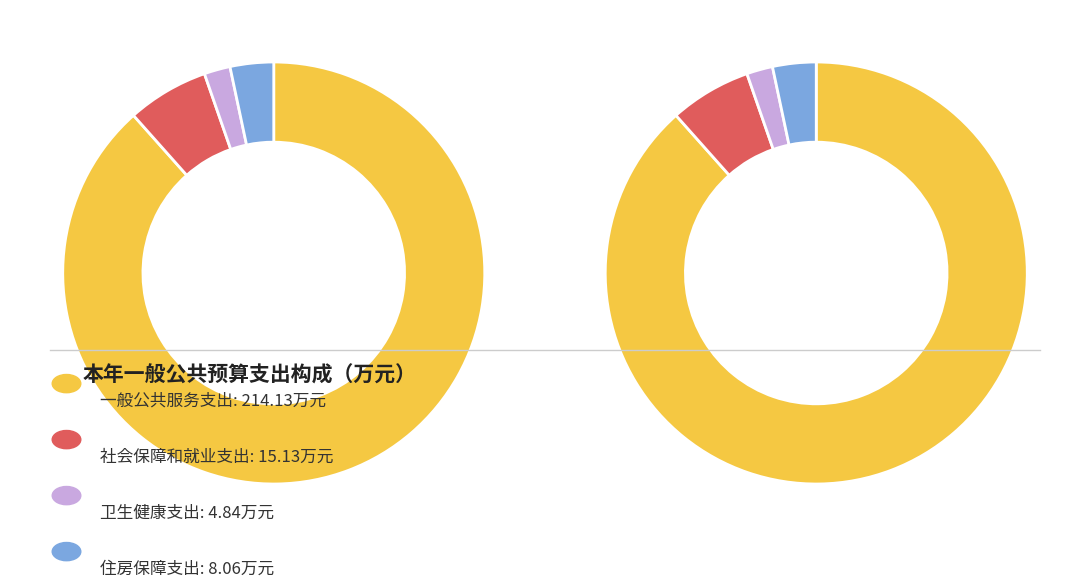

Is the sum of 住房保障支出 and 一般公共服务支出 greater than half?

Yes